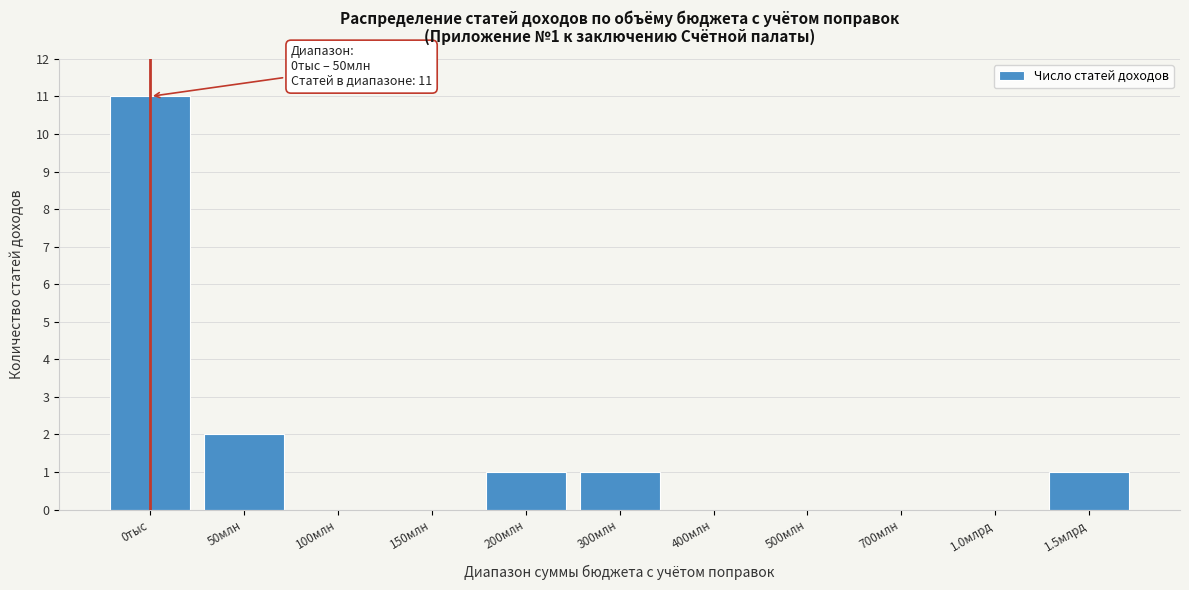

Reading left to right, extract all data points from this chart.

0тыс=11	50млн=2	100млн=0	150млн=0	200млн=1	300млн=1	400млн=0	500млн=0	700млн=0	1.0млрд=0	1.5млрд=1